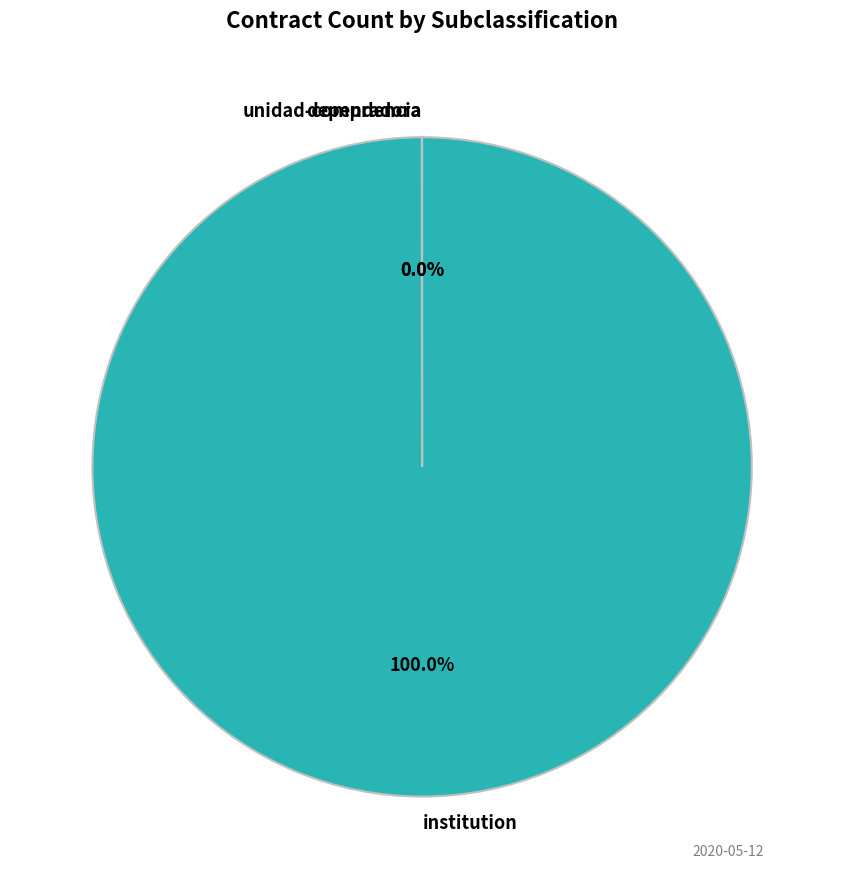

Count the number of slices in the pie.

3